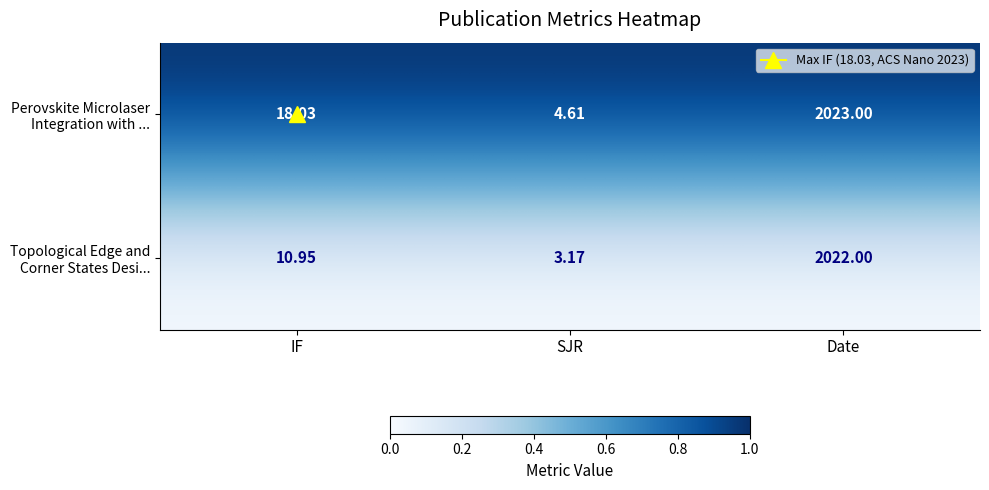

At which category does the chart reach its minimum across all series?

SJR